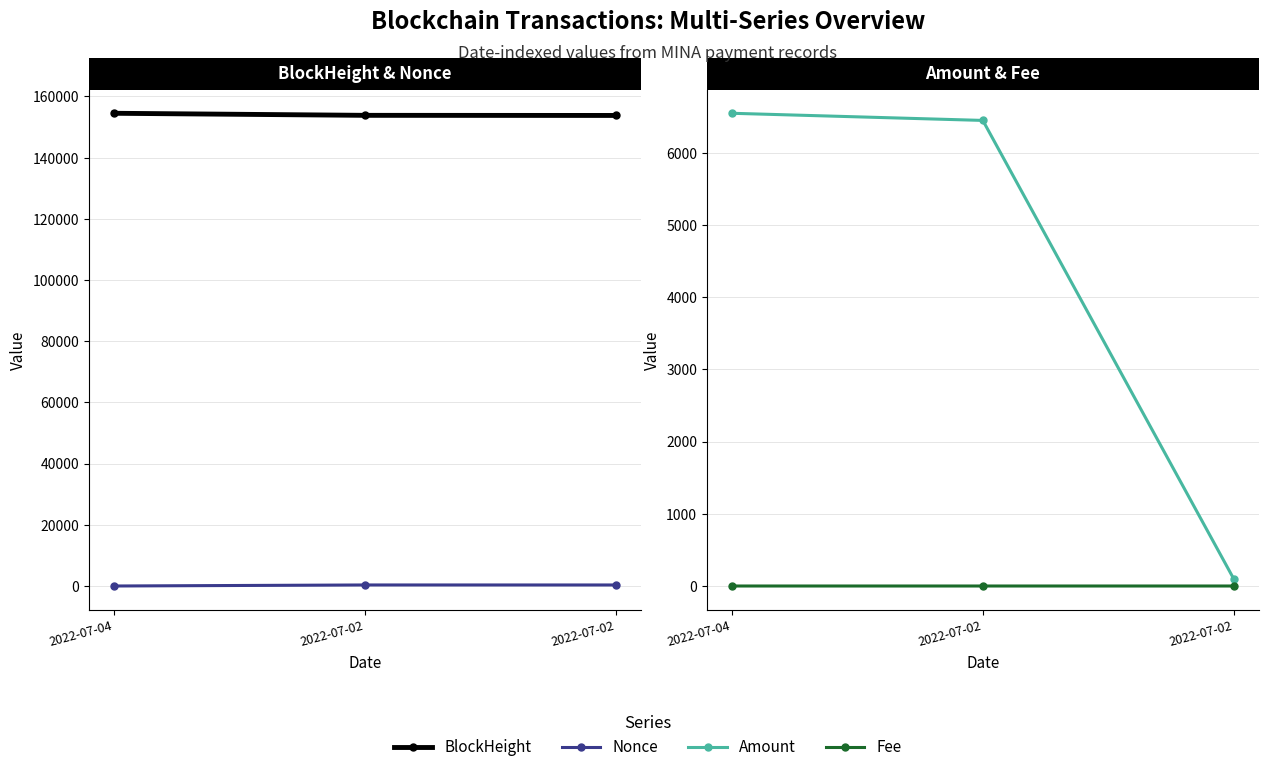

What is the lowest value of the BlockHeight series?

153795.0